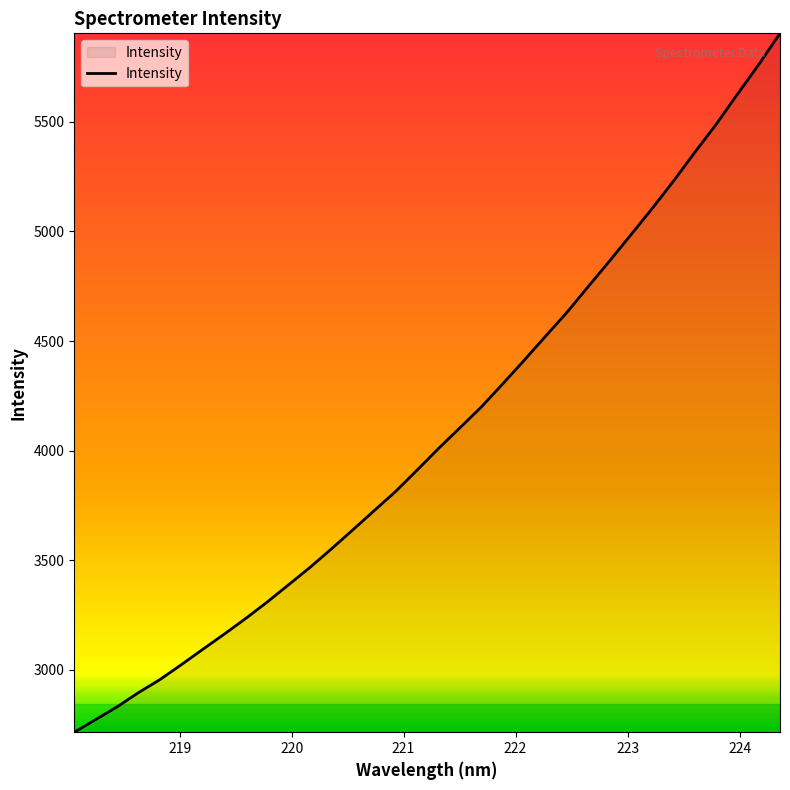

What is the maximum value shown in the chart?

5904.7